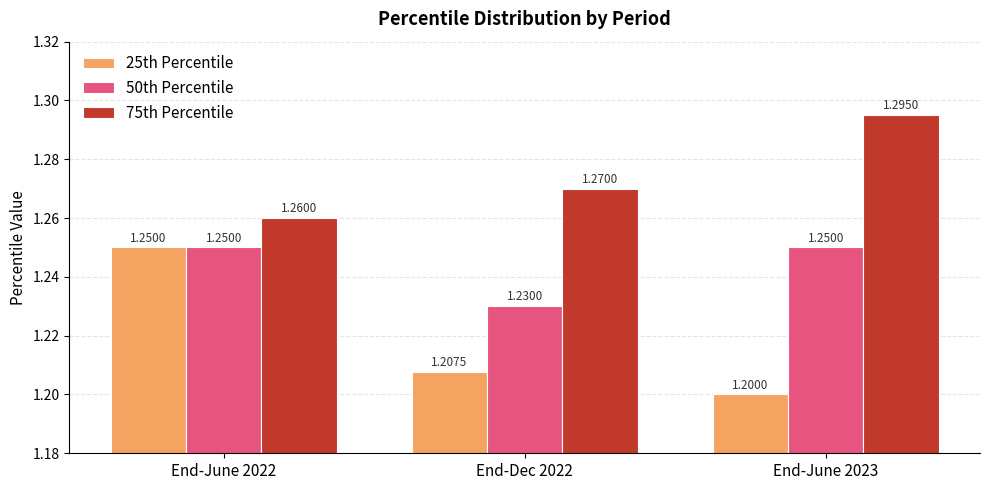

At which category is the sum across all series the highest?

End-June 2022